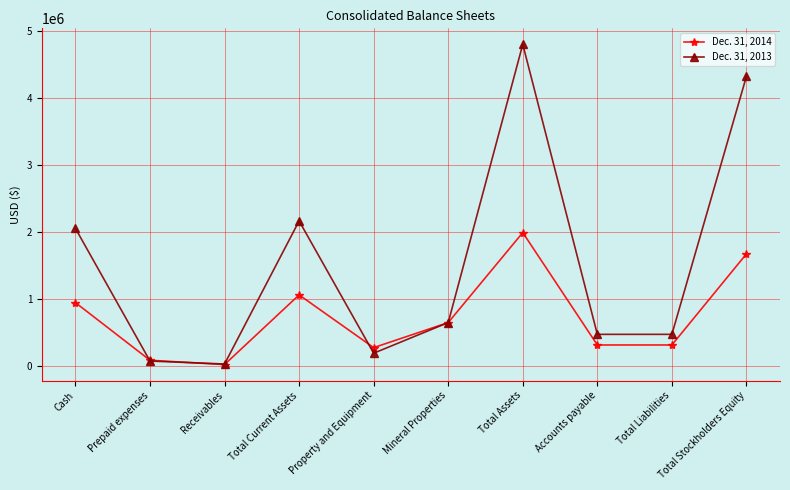

The Dec. 31, 2013 series shows 33519 at Receivables. True or false?

True